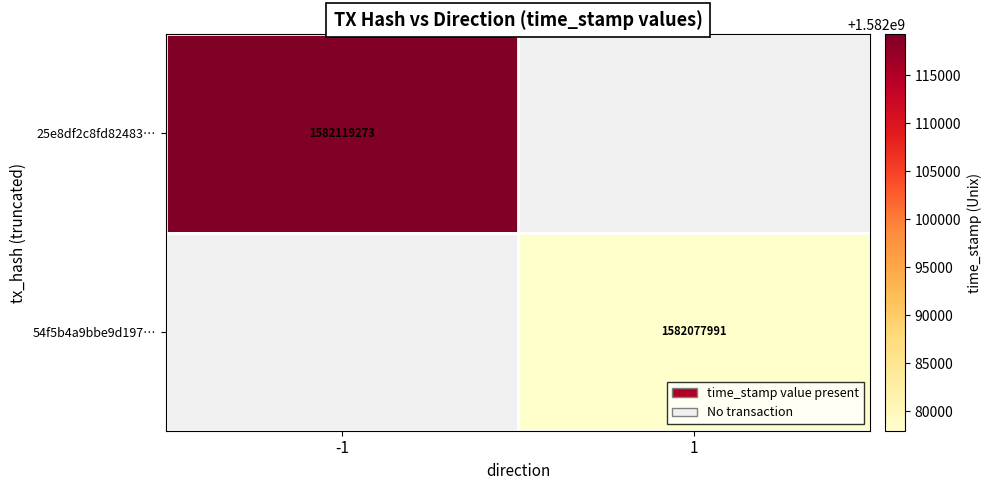

Which has a higher value, 1 or -1?

-1